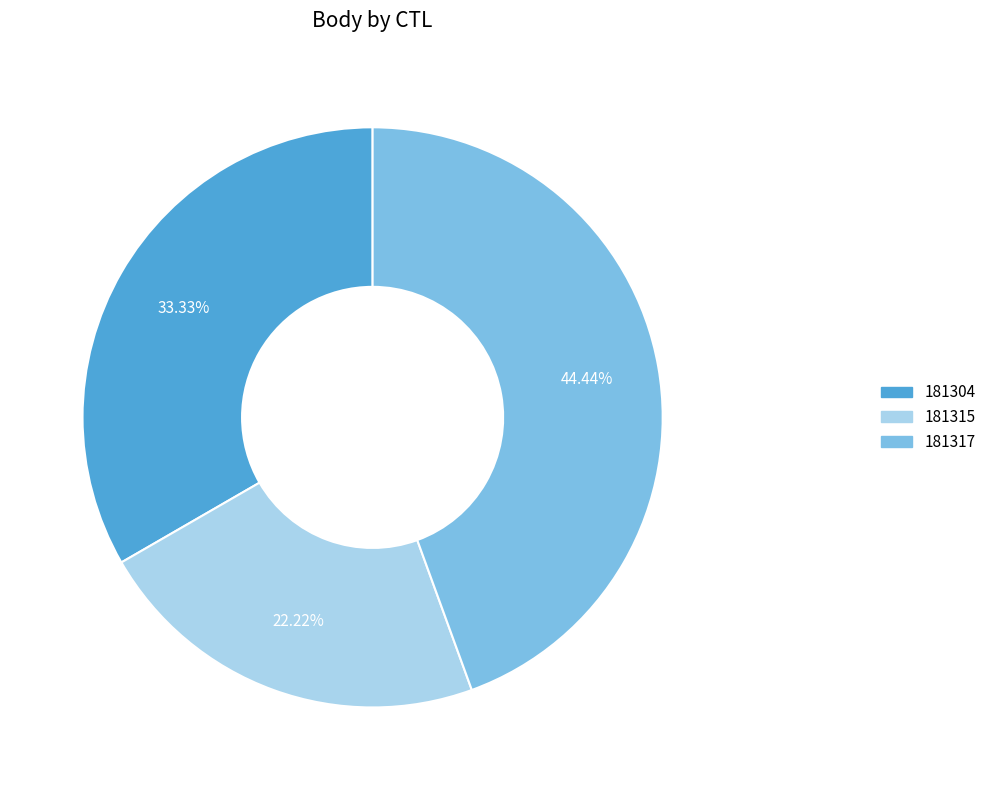

What percentage is the 181317 slice, to the nearest percent?

44%